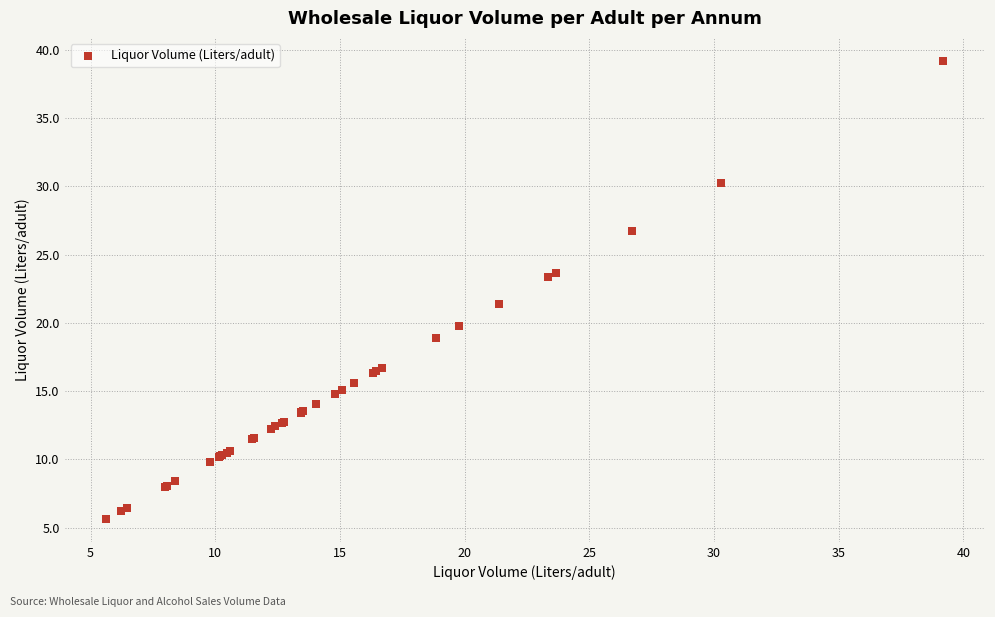

What Y value in the scatter plot is closest to 22?

21.4